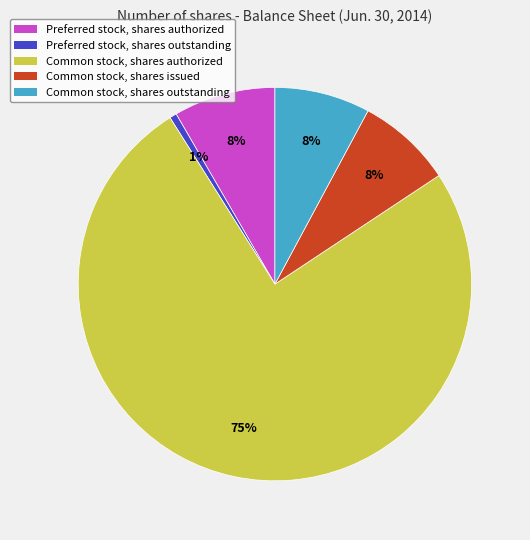

To the nearest percent, what percentage of the pie is Preferred stock, shares outstanding?

1%